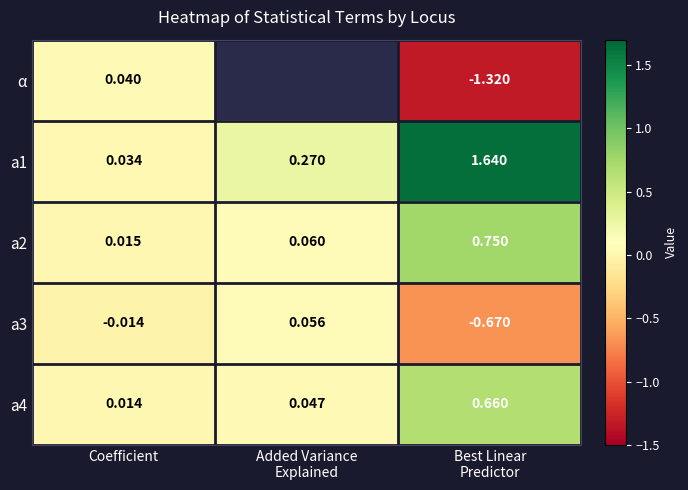

Count the number of data series in this chart.

5